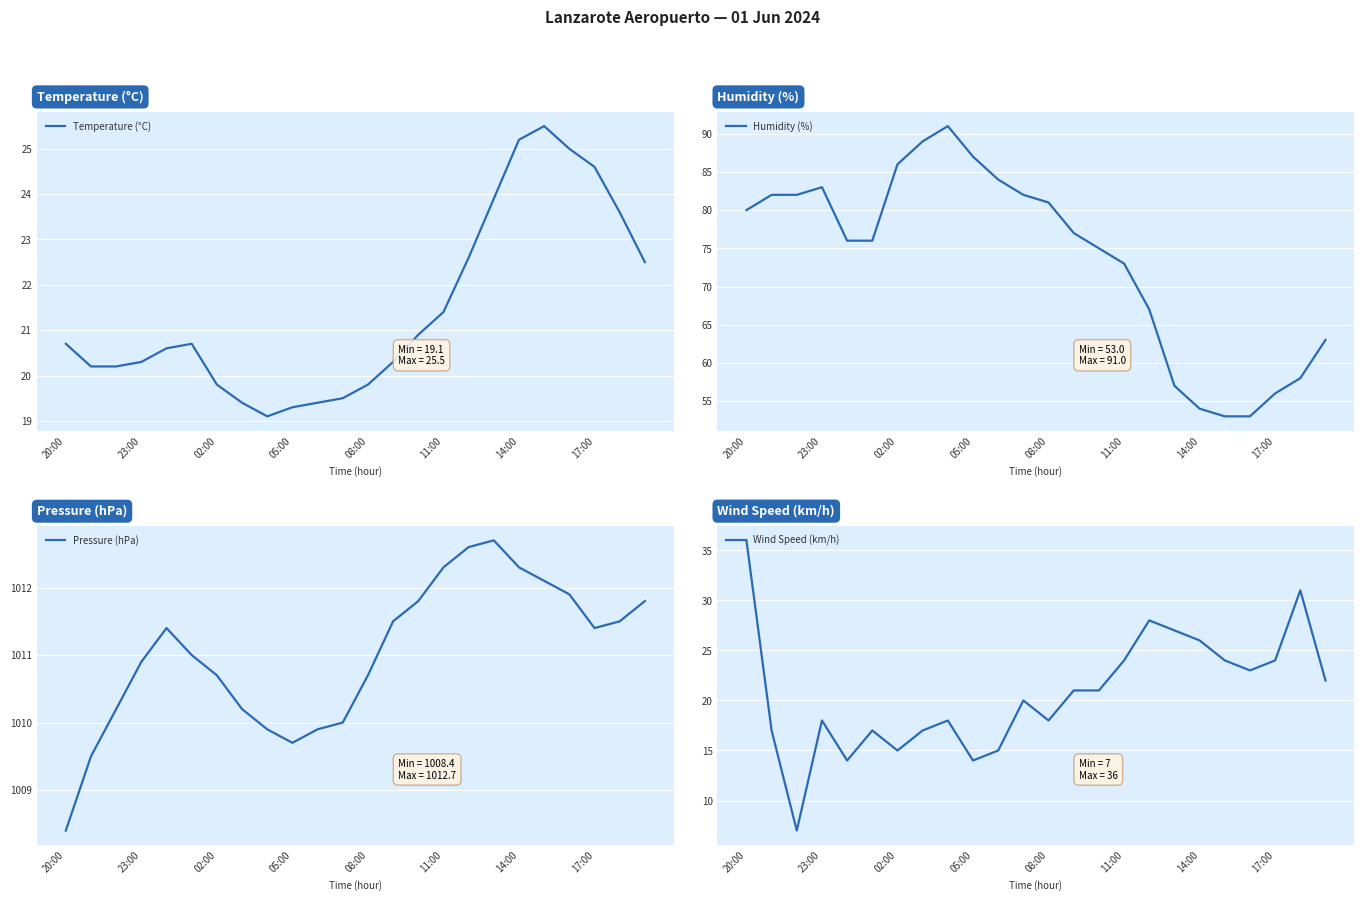

At how many categories does at least one series exceed 446?

24